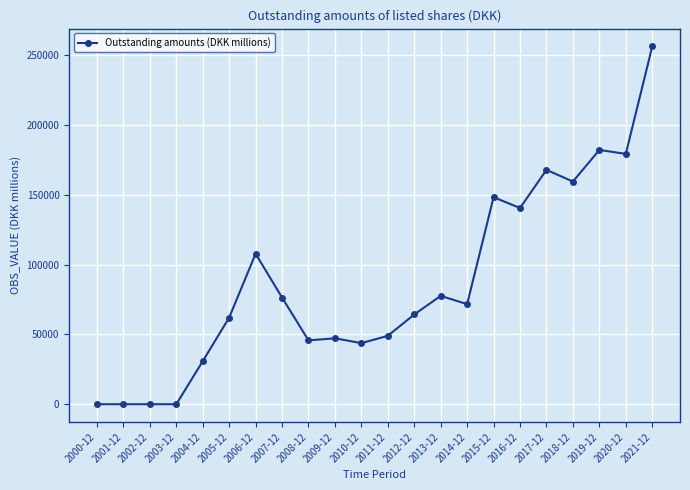

What is the approximate value at 2012-12?

64324